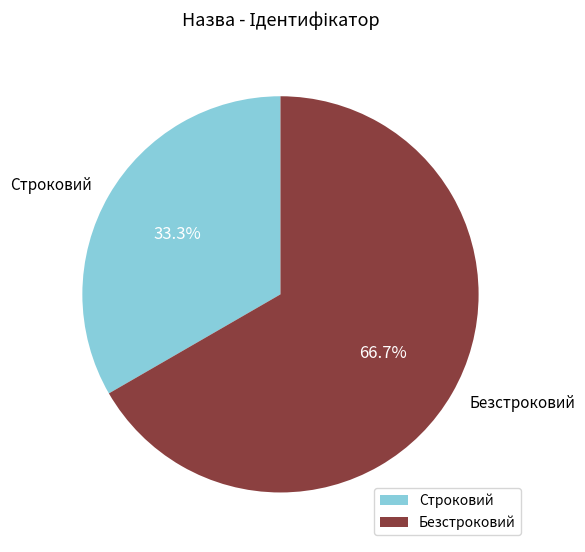

Is Строковий the majority of the pie?

No